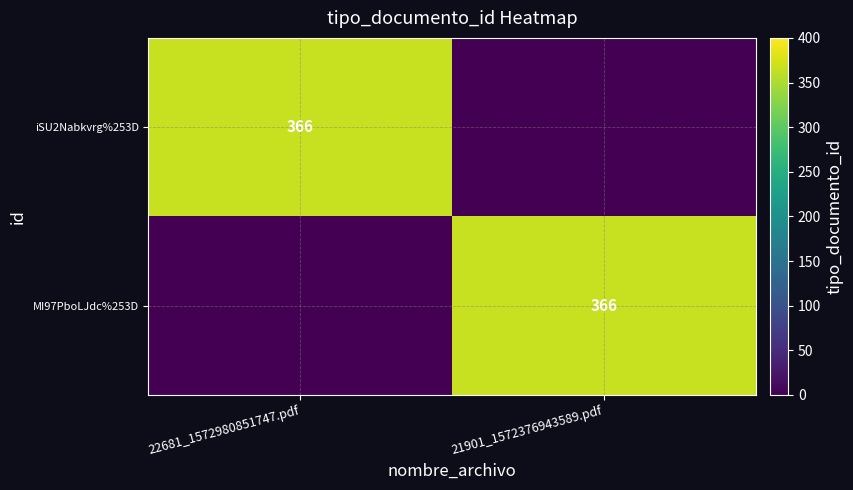

True or false: iSU2Nabkvrg%253D has a value of 484 at 22681_1572980851747.pdf.

False